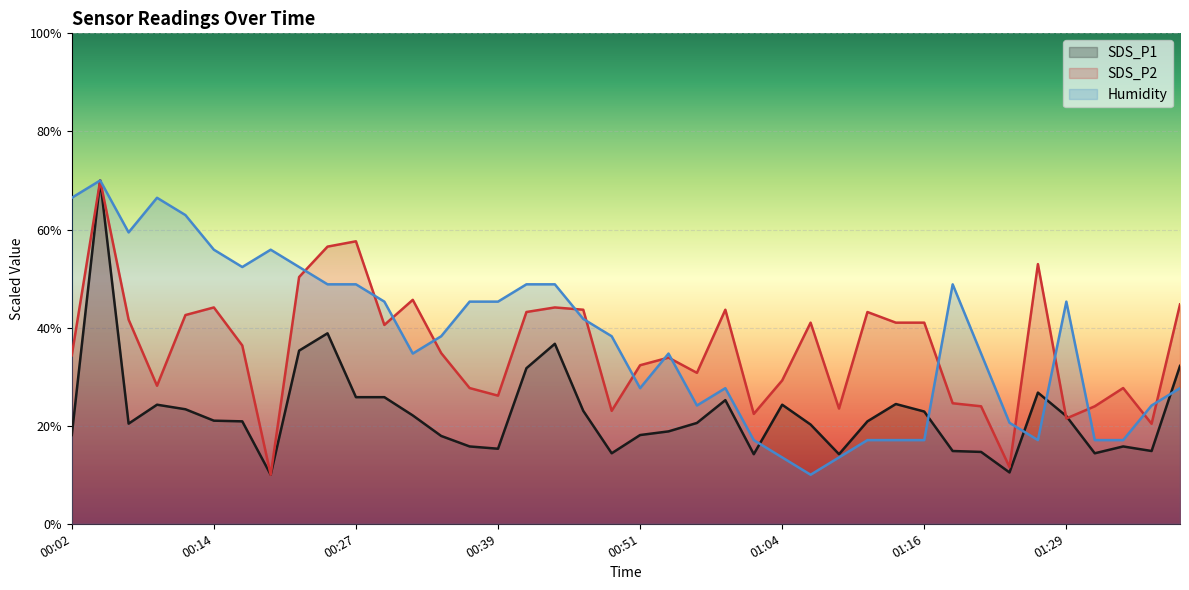

What is the difference between the maximum and second lowest values in the Humidity series?

56.5